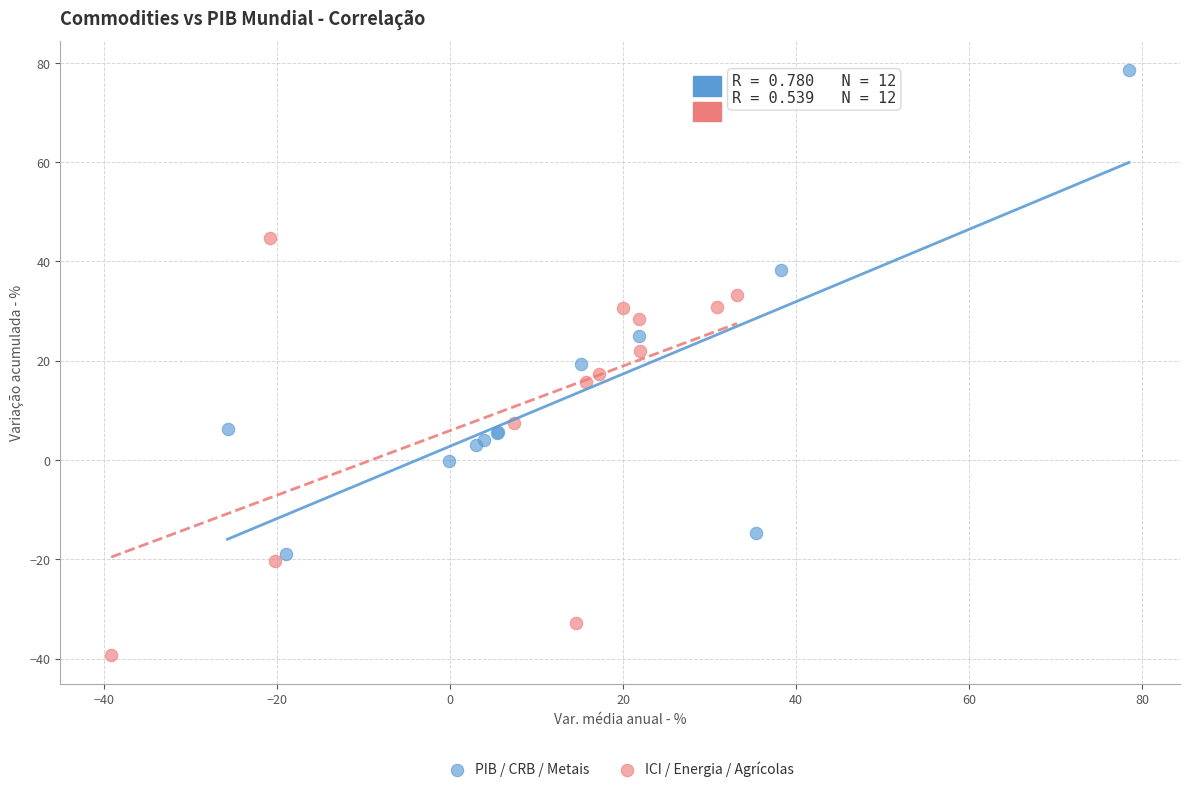

Which series contains the highest Y value?

PIB / CRB / Metais